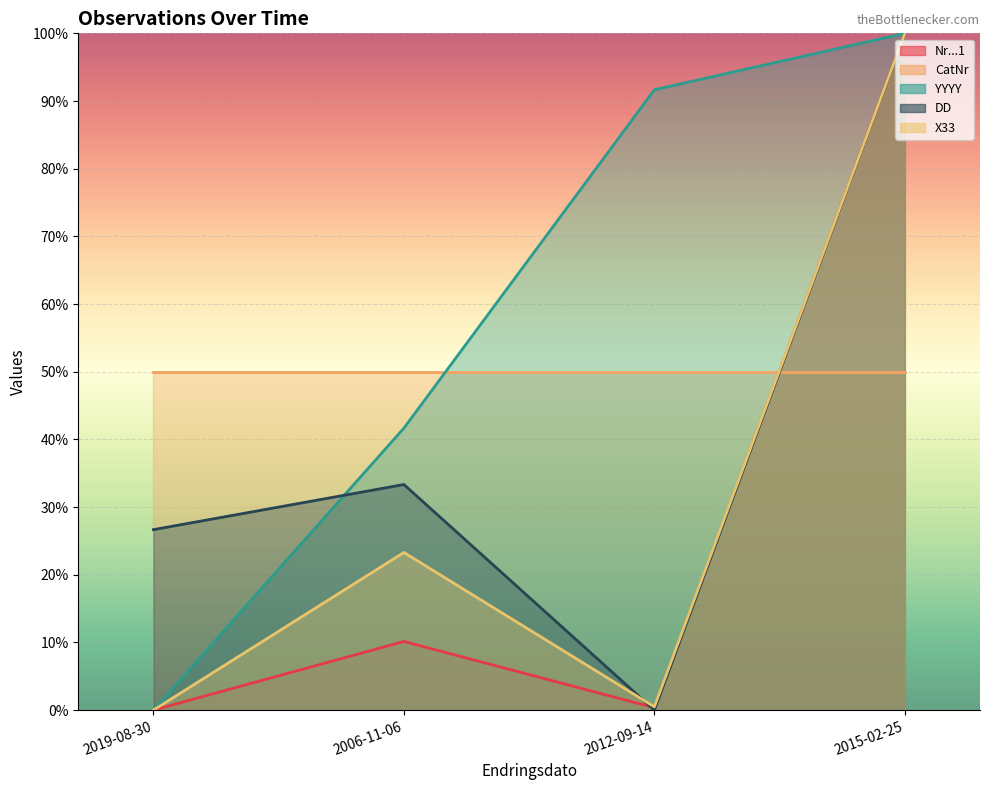

How many intersections are there between X33 and DD?

1